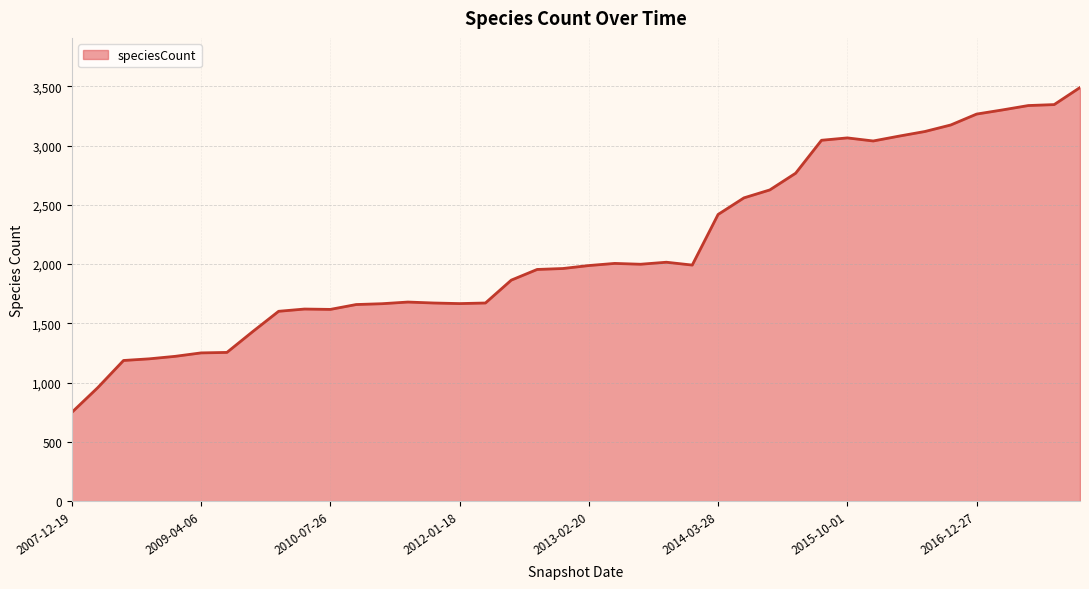

What is the greatest value displayed?

3490